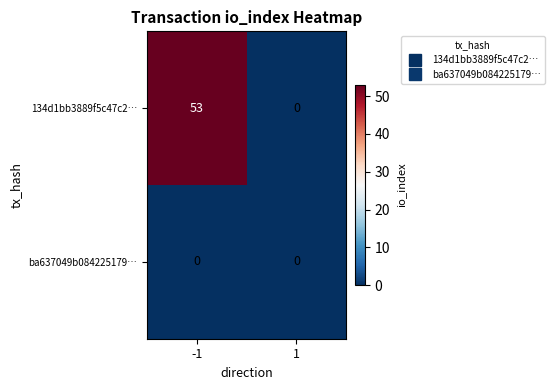

What is the difference between the 134d1bb3889f5c47c2… values at 1 and -1?

53